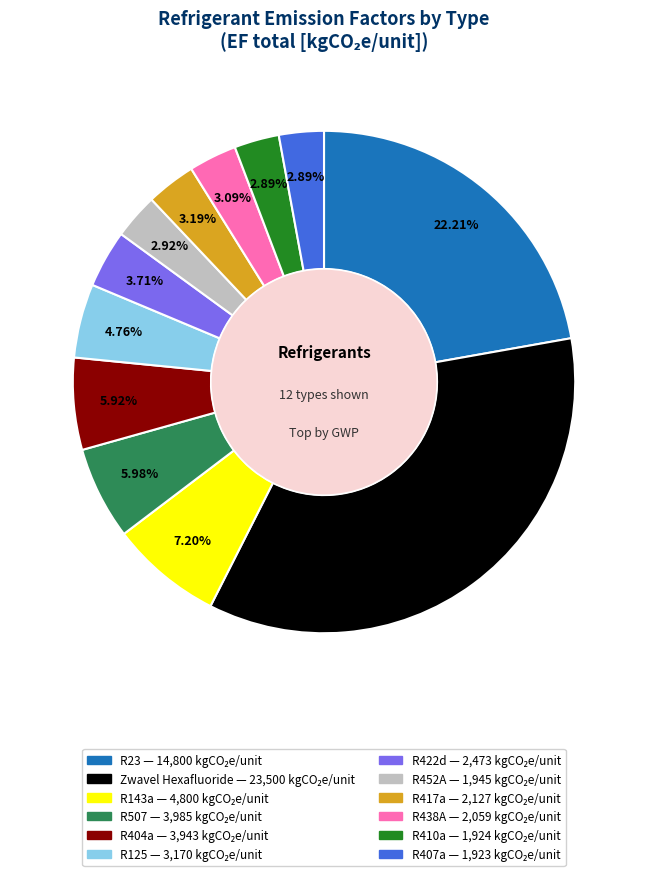

How many slices are in this pie chart?

12